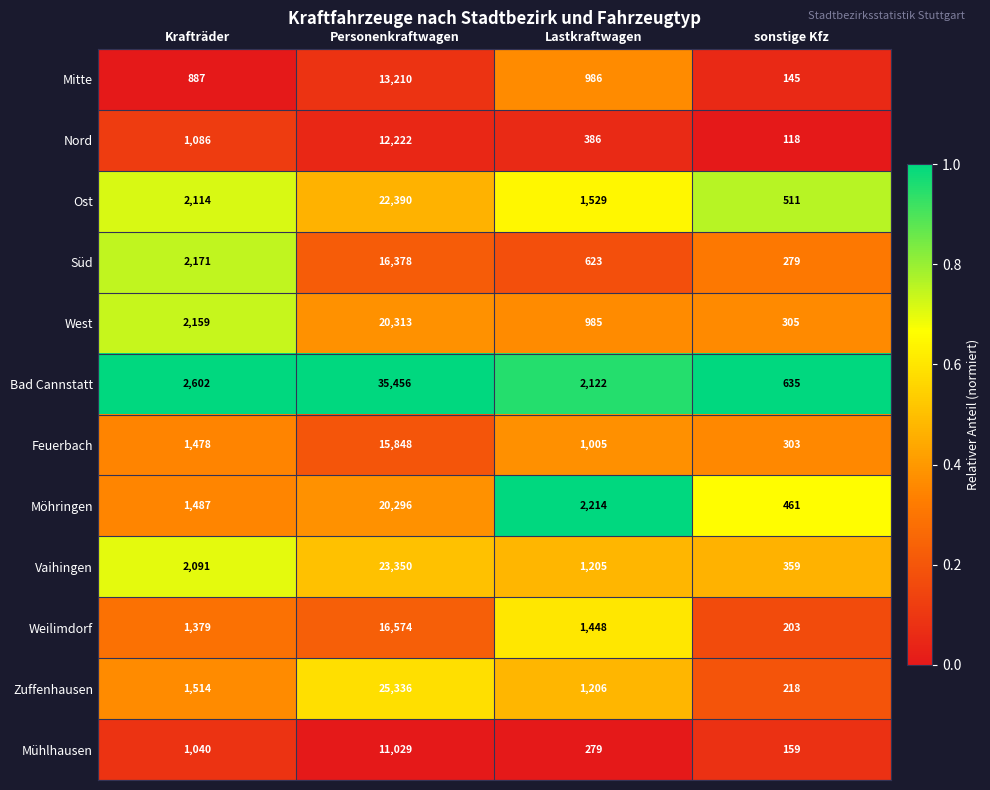

What is the difference between the maximum and second lowest values in the Weilimdorf series?

15195